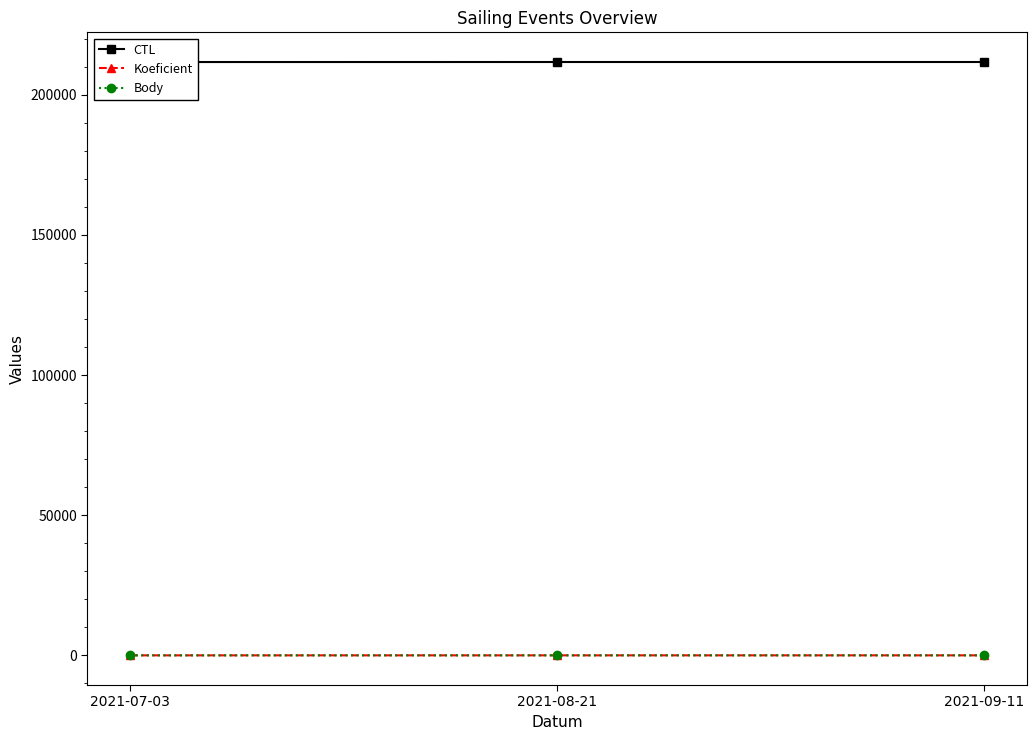

List the labels in order of Koeficient value, largest first.

2021-08-21, 2021-09-11, 2021-07-03